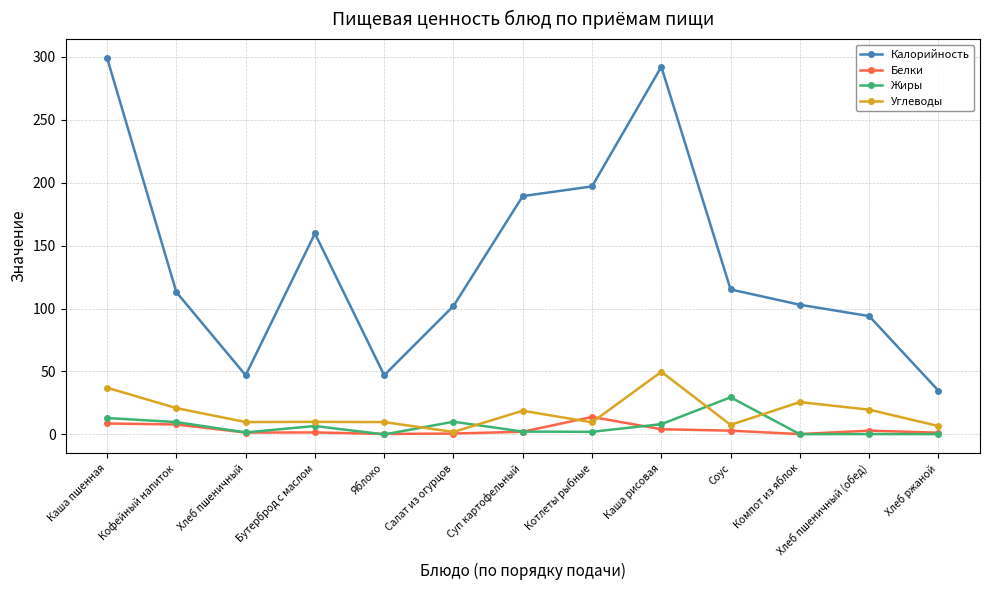

At Хлеб пшеничный (обед), list the series in order from largest to smallest.

Калорийность, Углеводы, Белки, Жиры